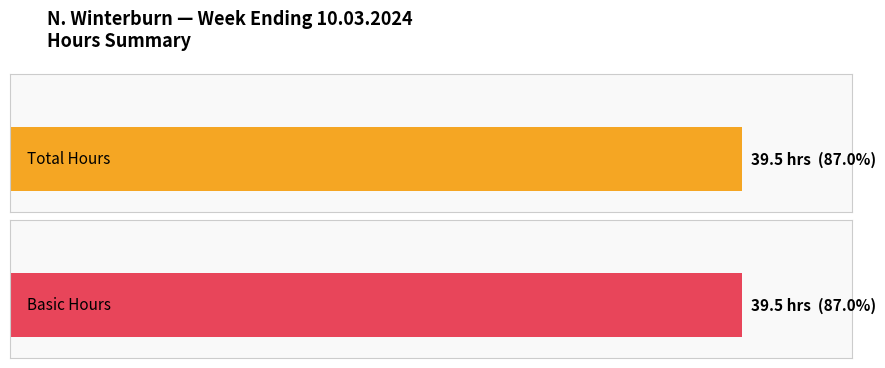

List the series in order of their peak value, lowest first.

Total, Basic